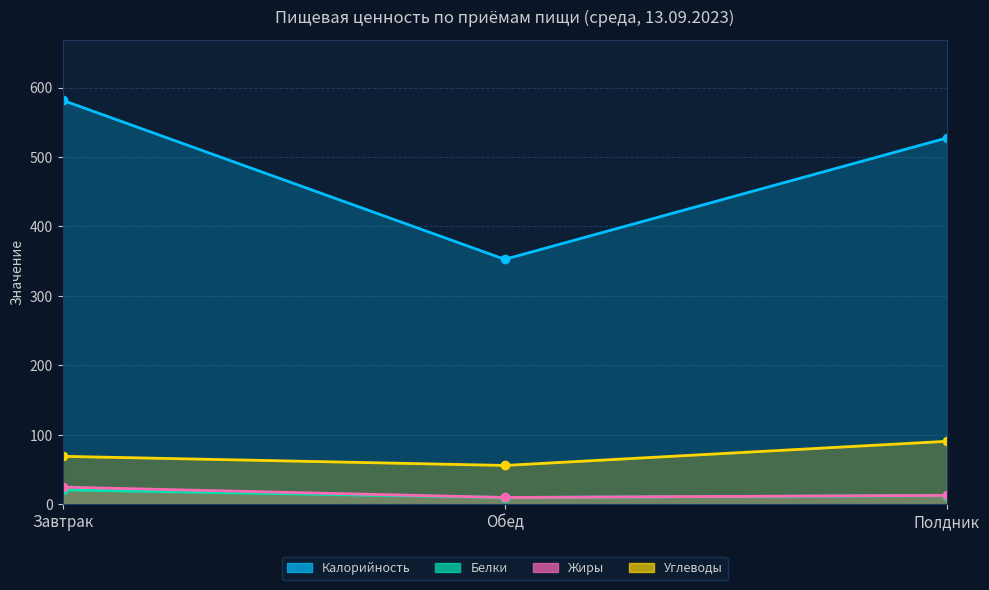

List the labels in order of Калорийность value, largest first.

Завтрак, Полдник, Обед